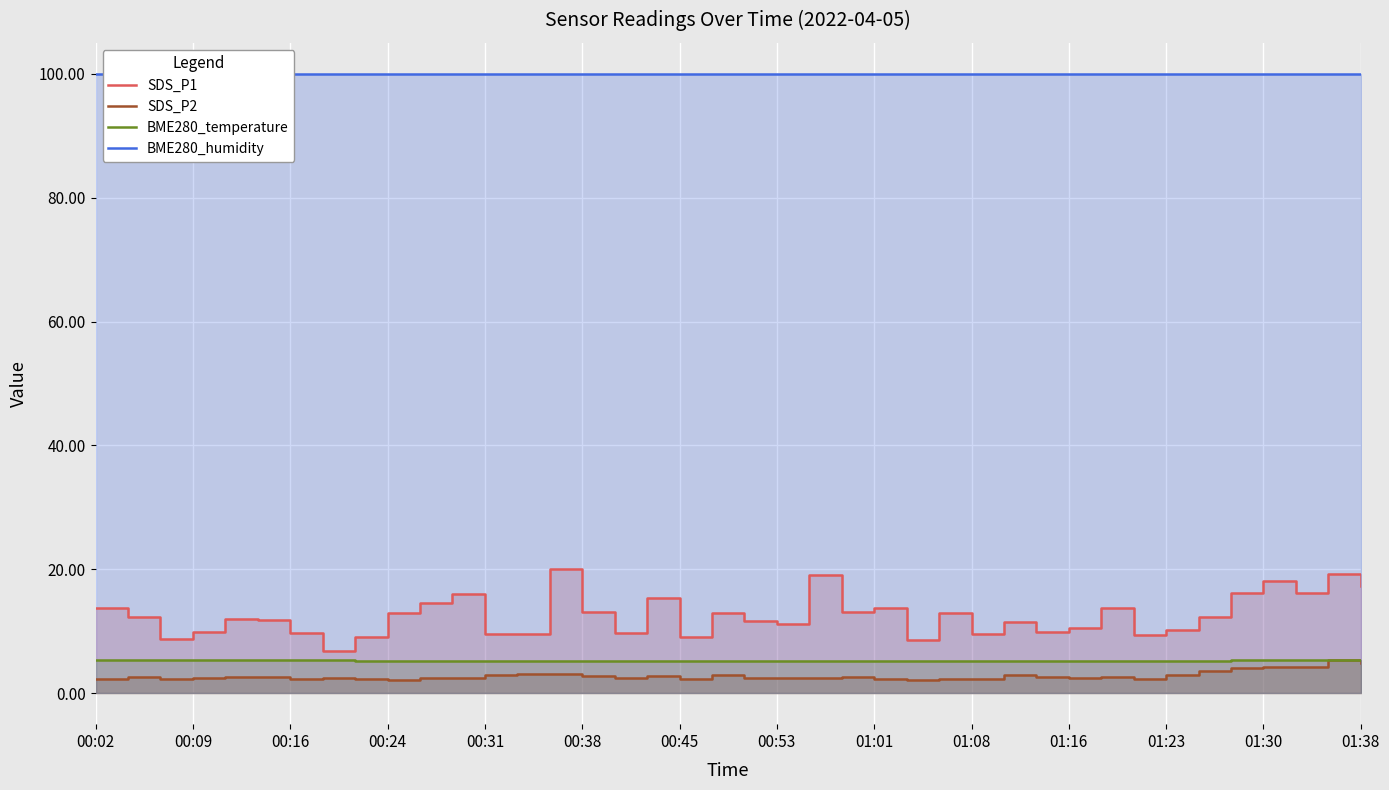

What is the spread (max minus min) of values at 34?

96.5